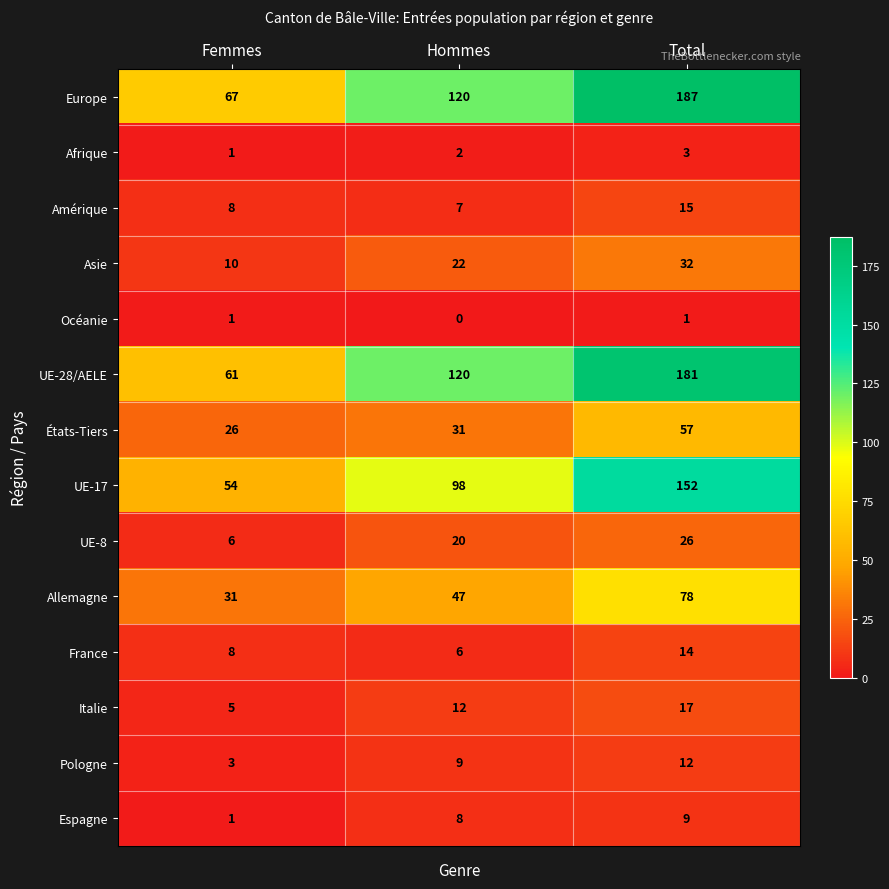

The Océanie series shows 1 at Hommes. True or false?

False